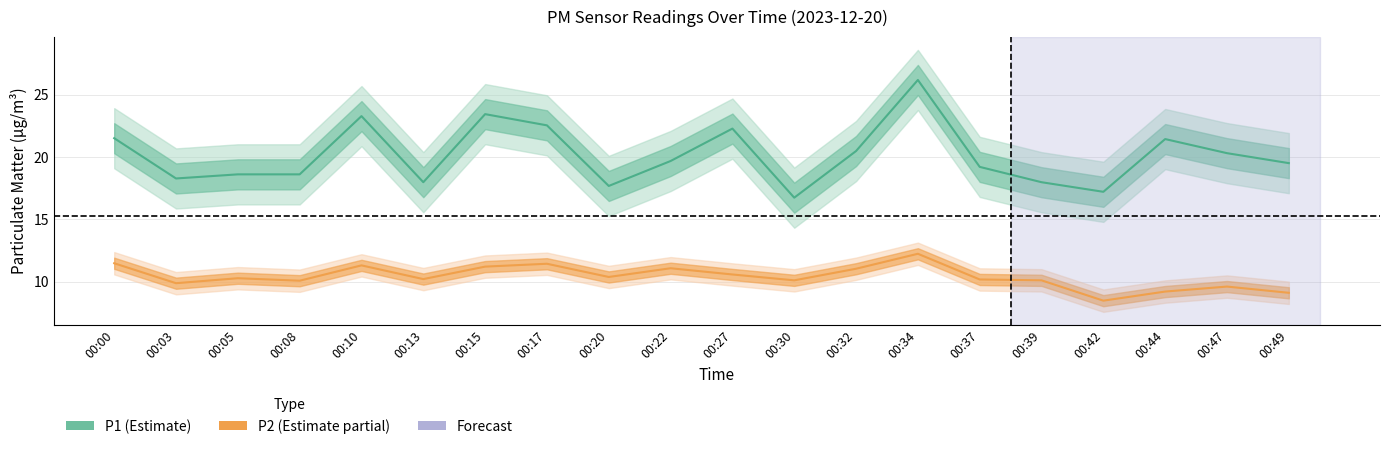

The P2 series shows 9.6 at 00:47. True or false?

True